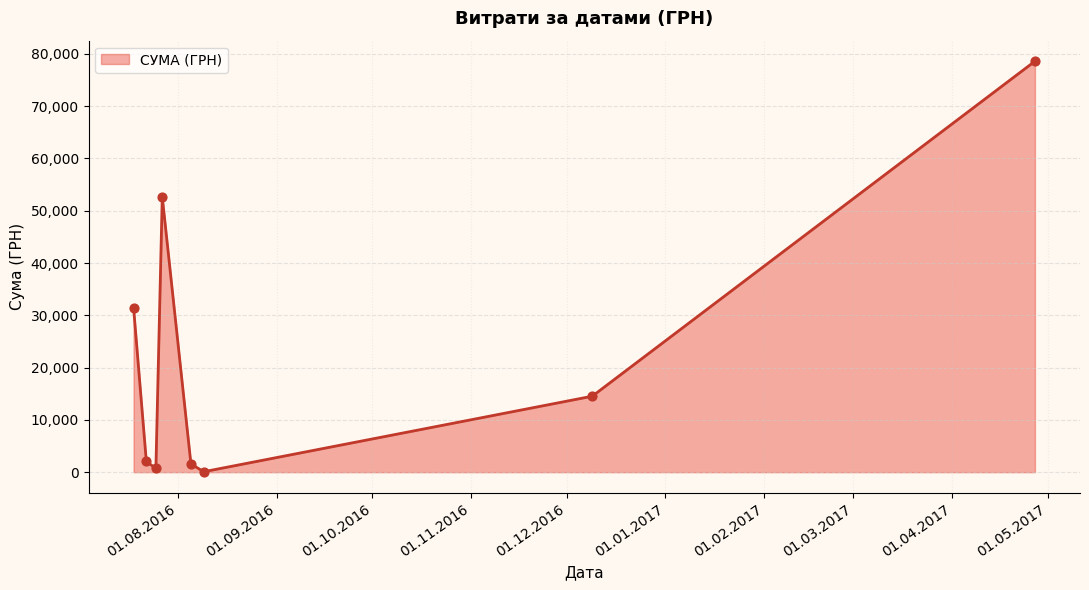

True or false: the data has more than 2 interior local peaks.

False